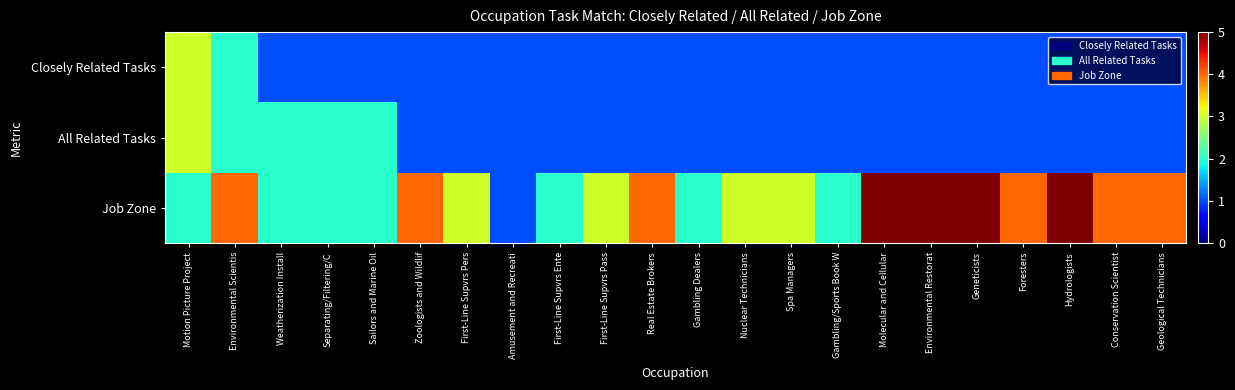

Between First-Line Supvrs Pass and First-Line Supvrs Pers, which is larger?

First-Line Supvrs Pass